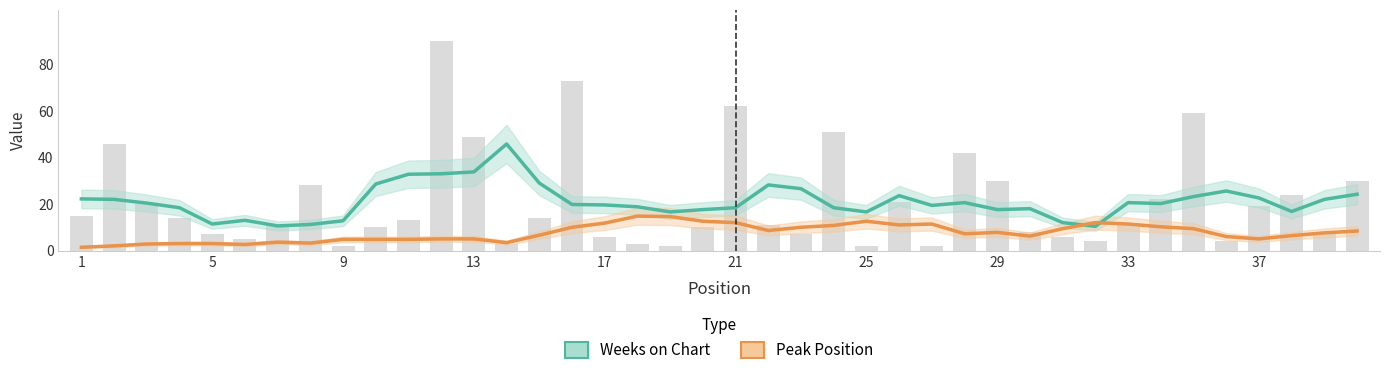

What are all the series names shown in the legend?

Weeks on Chart, Peak Position